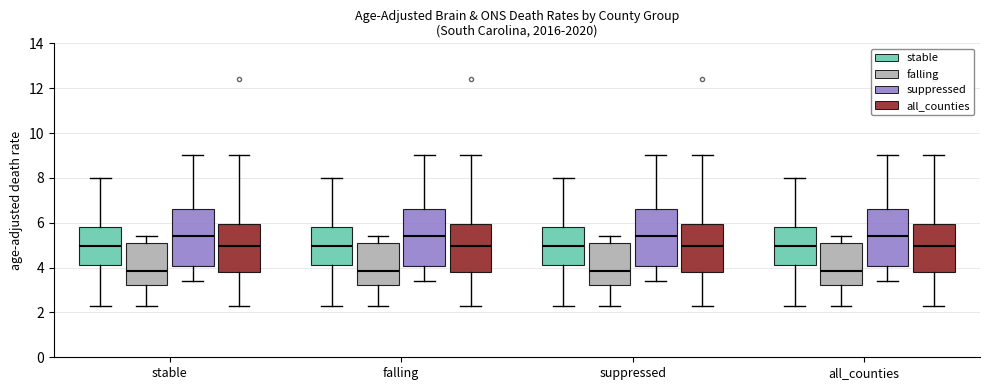

Where does the median line of the box for falling (falling) sit on the y-axis? The values are not printed on the chart, so give them approximately, as read against the axis.

3.8